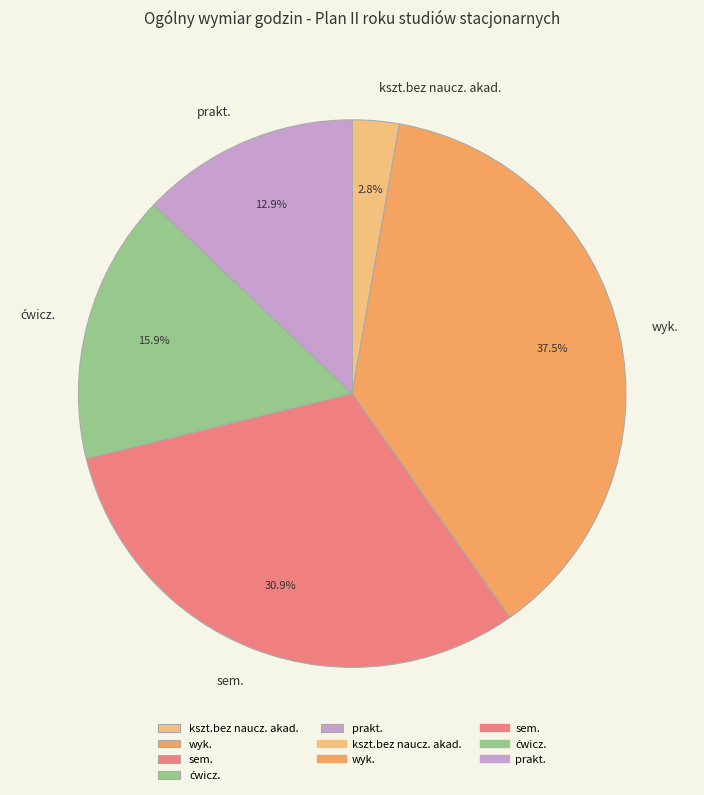

To the nearest percent, what is the average slice percentage?

20%